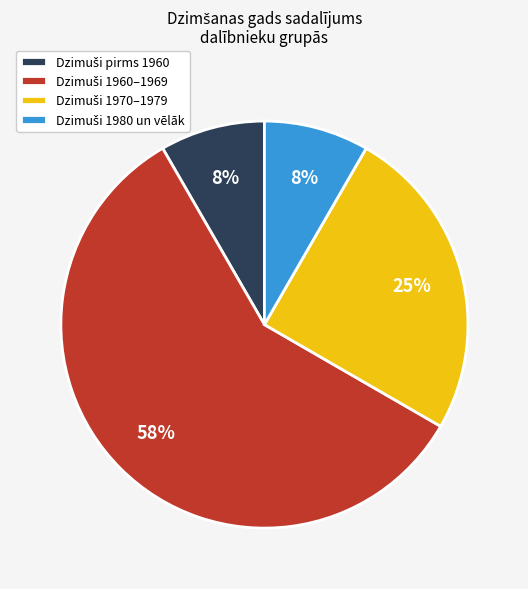

Is there any slice that represents more than half of the pie?

Yes